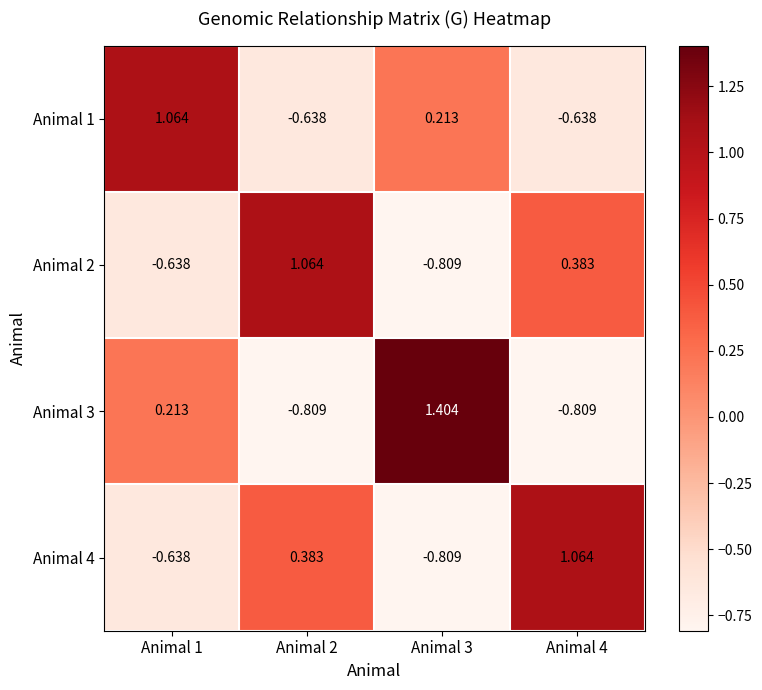

Count the number of categories in the chart.

4